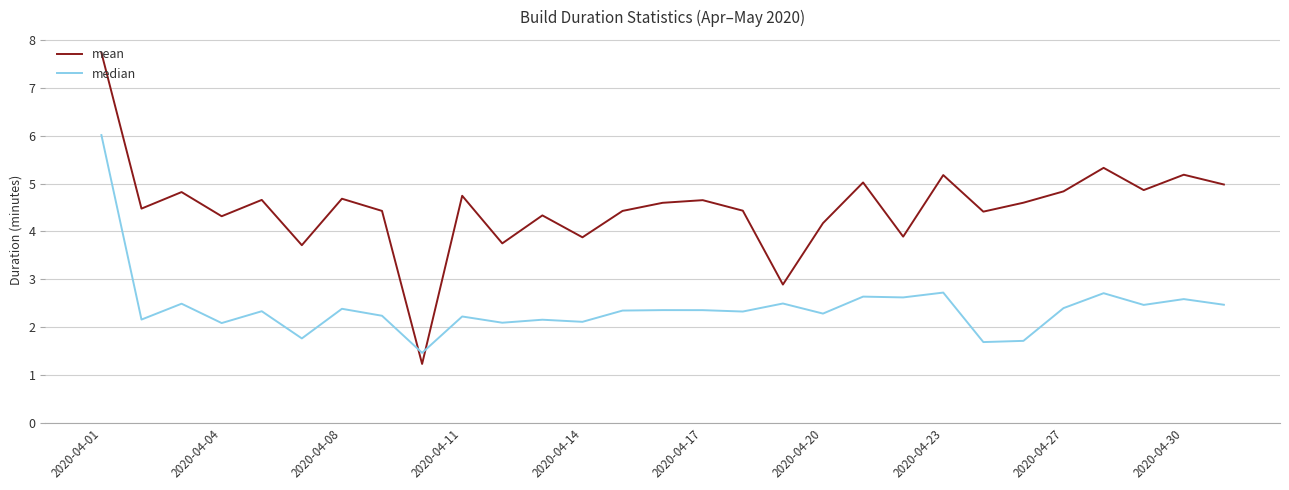

How many lines are shown in the chart?

2